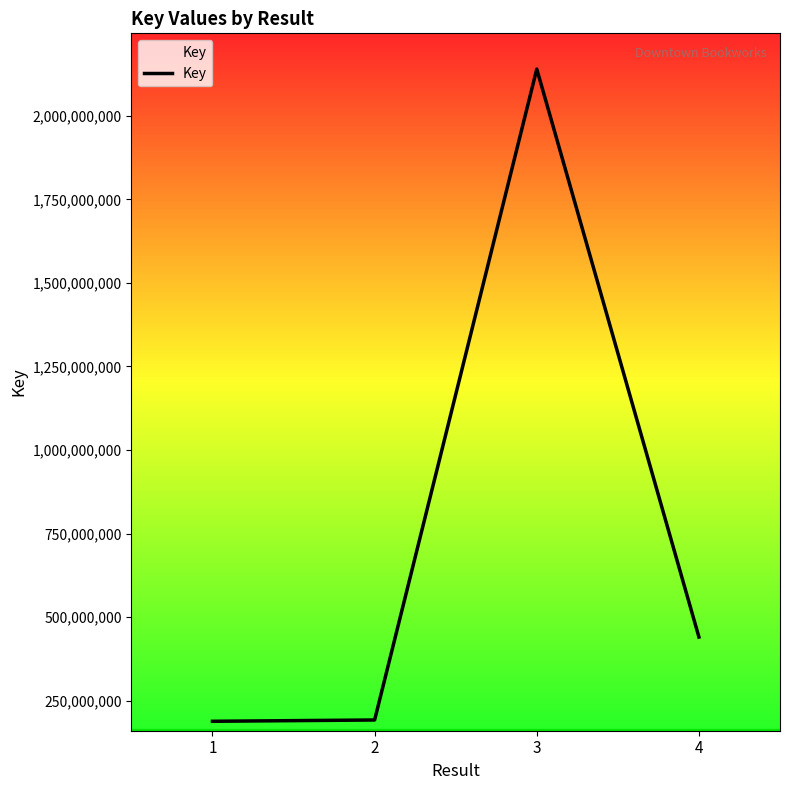

At which label is the value closest to 1164011647?

4